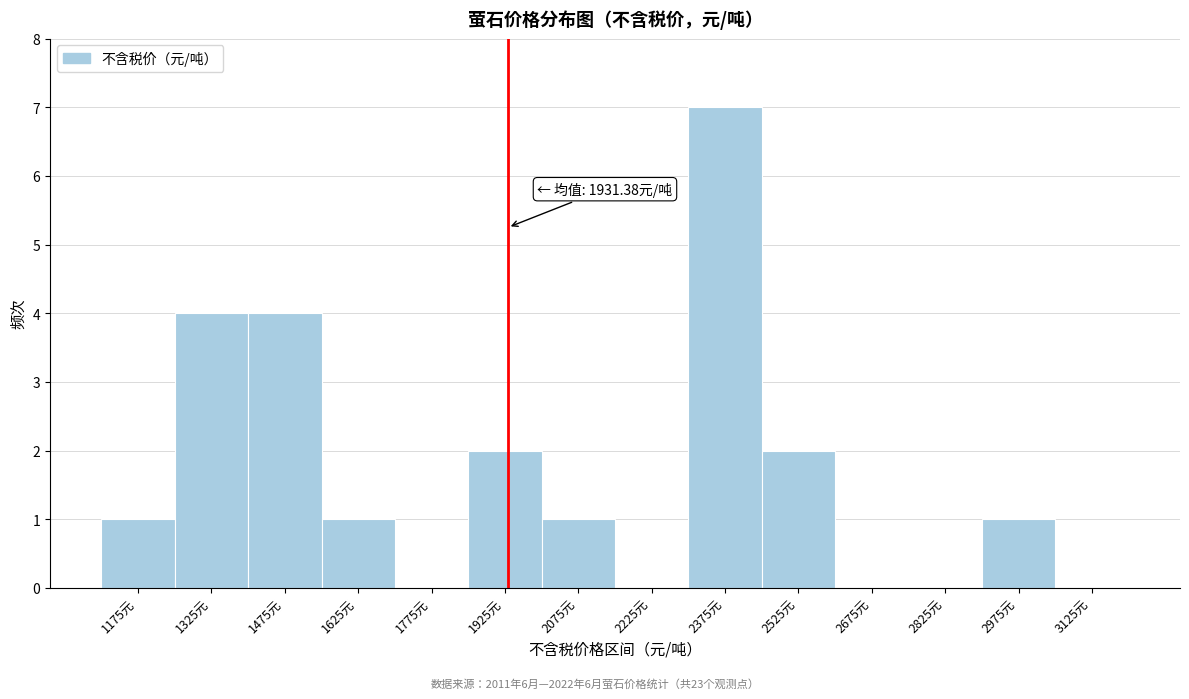

Which range on the x-axis has the tallest bar?

2300 to 2450